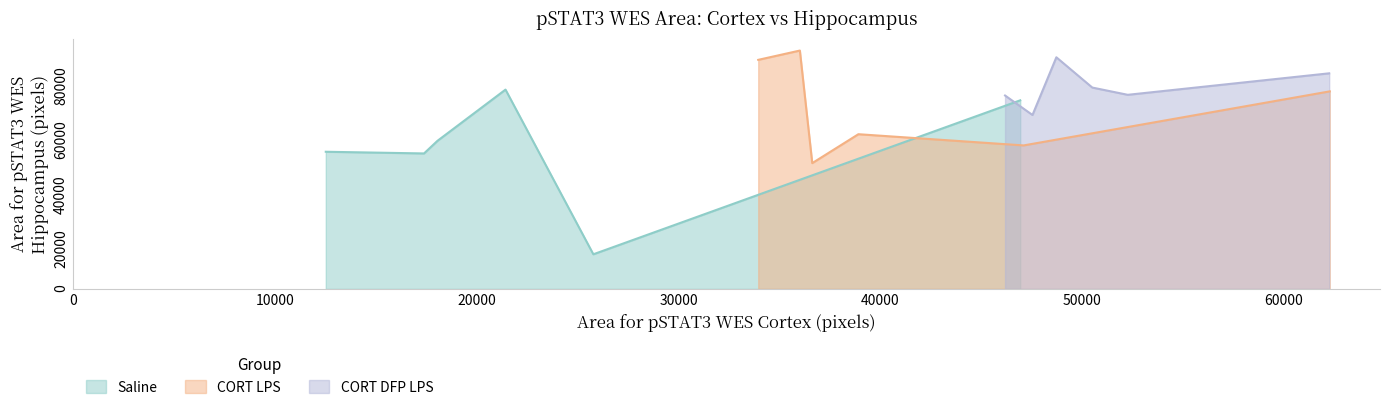

True or false: CORT LPS and Saline cross at least once.

True